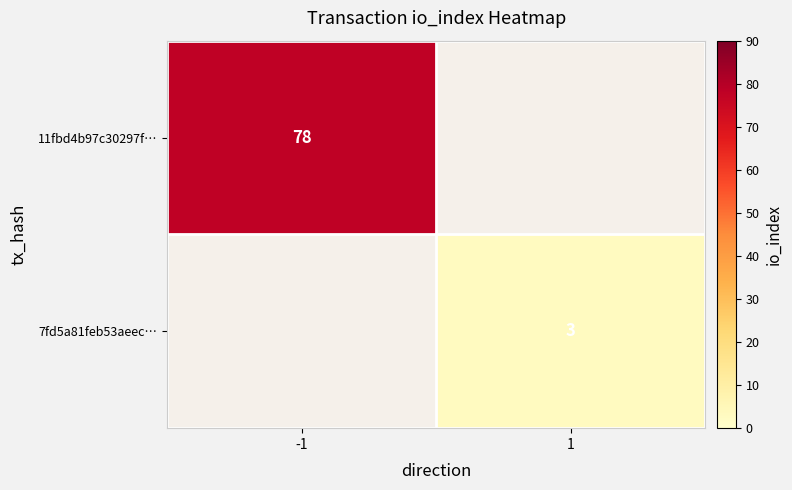

The 11fbd4b97c30297f… series shows 78 at -1. True or false?

True